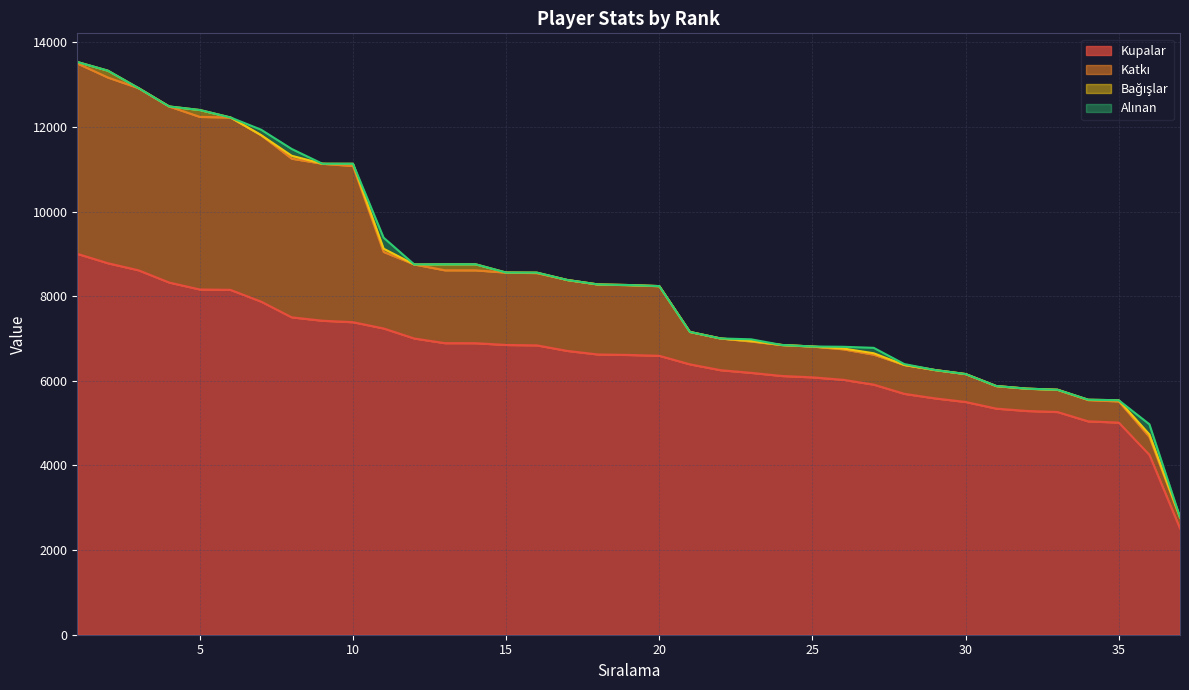

At which category is the sum across all series the highest?

1